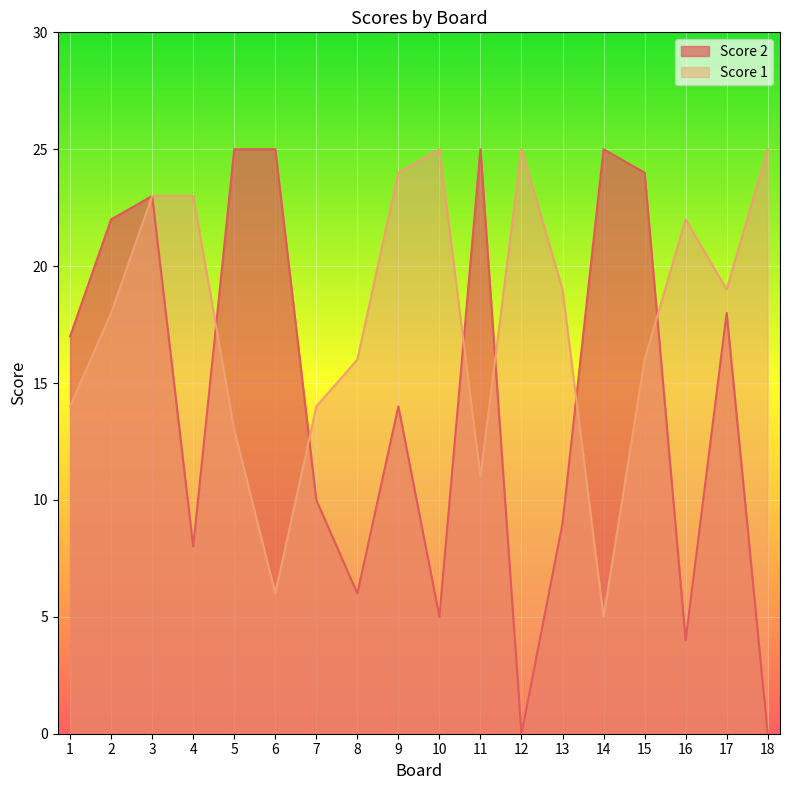

True or false: Score 2 and Score 1 cross at least once.

True